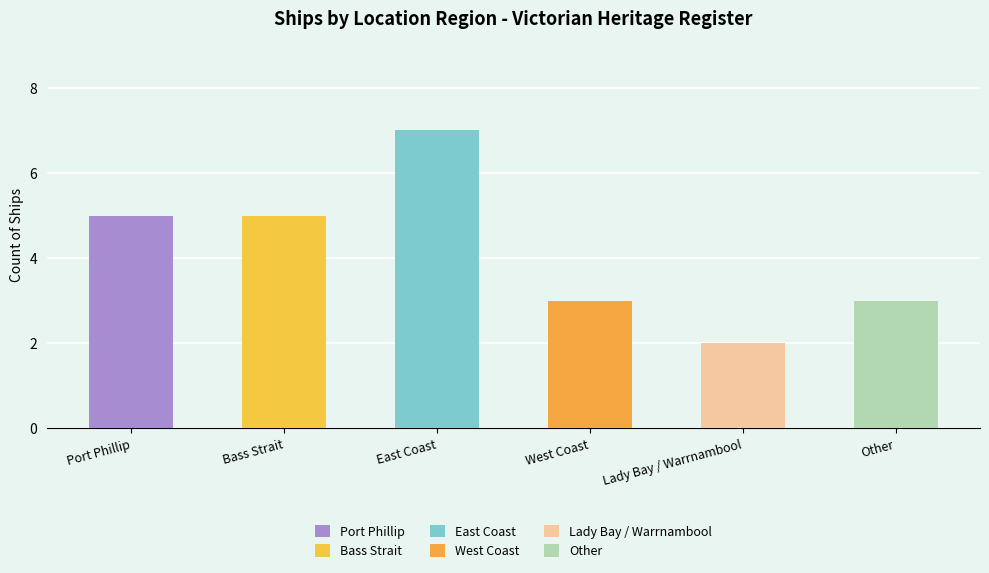

What is the change in value from Port Phillip to East Coast?

+2